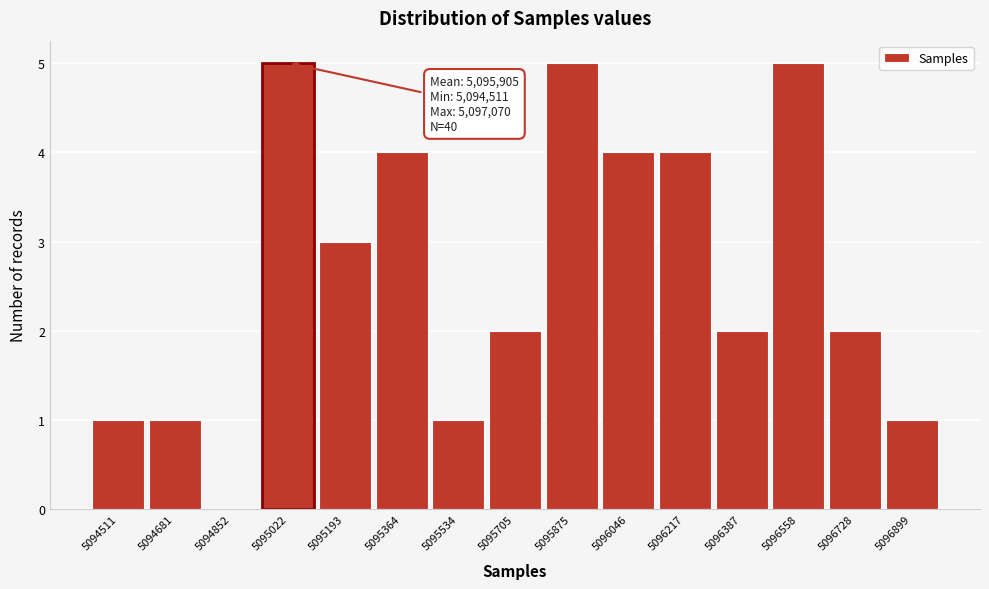

Reading right to left, transcribe all the data shown in this chart.

5096899=1	5096728=2	5096558=5	5096387=2	5096217=4	5096046=4	5095875=5	5095705=2	5095534=1	5095364=4	5095193=3	5095022=5	5094852=0	5094681=1	5094511=1